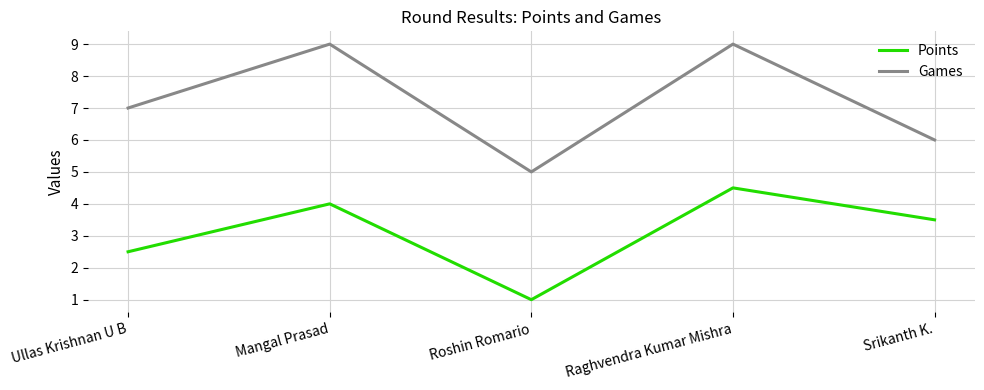

How many series are shown in this chart?

2